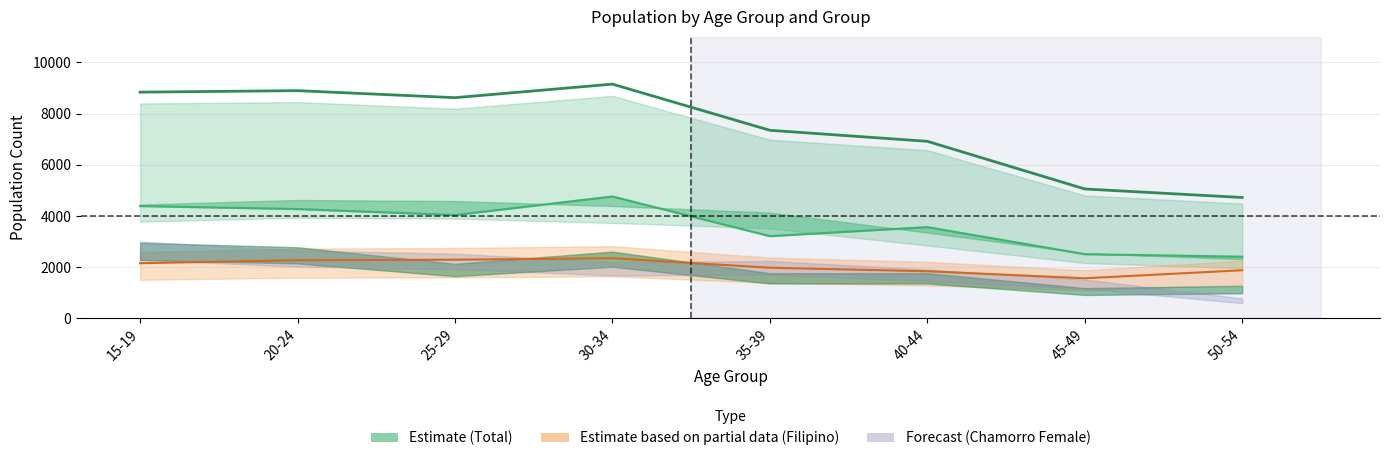

What is the difference between the maximum and second lowest values in the Total Male series?

2254